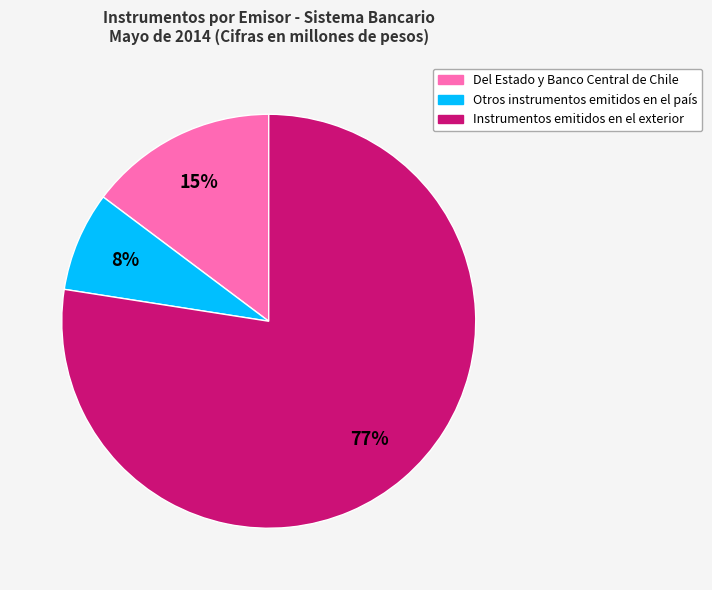

Count the number of slices in the pie.

3